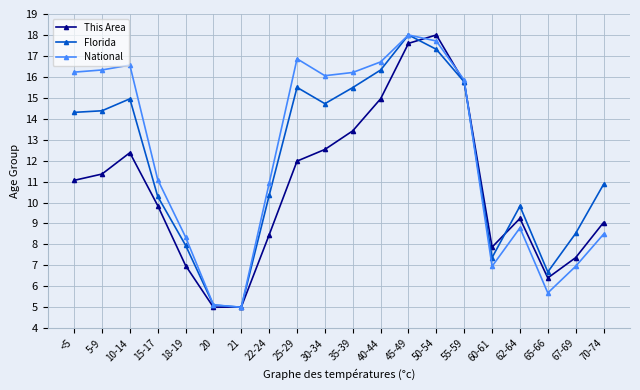

At which label does Florida reach its peak?

45-49